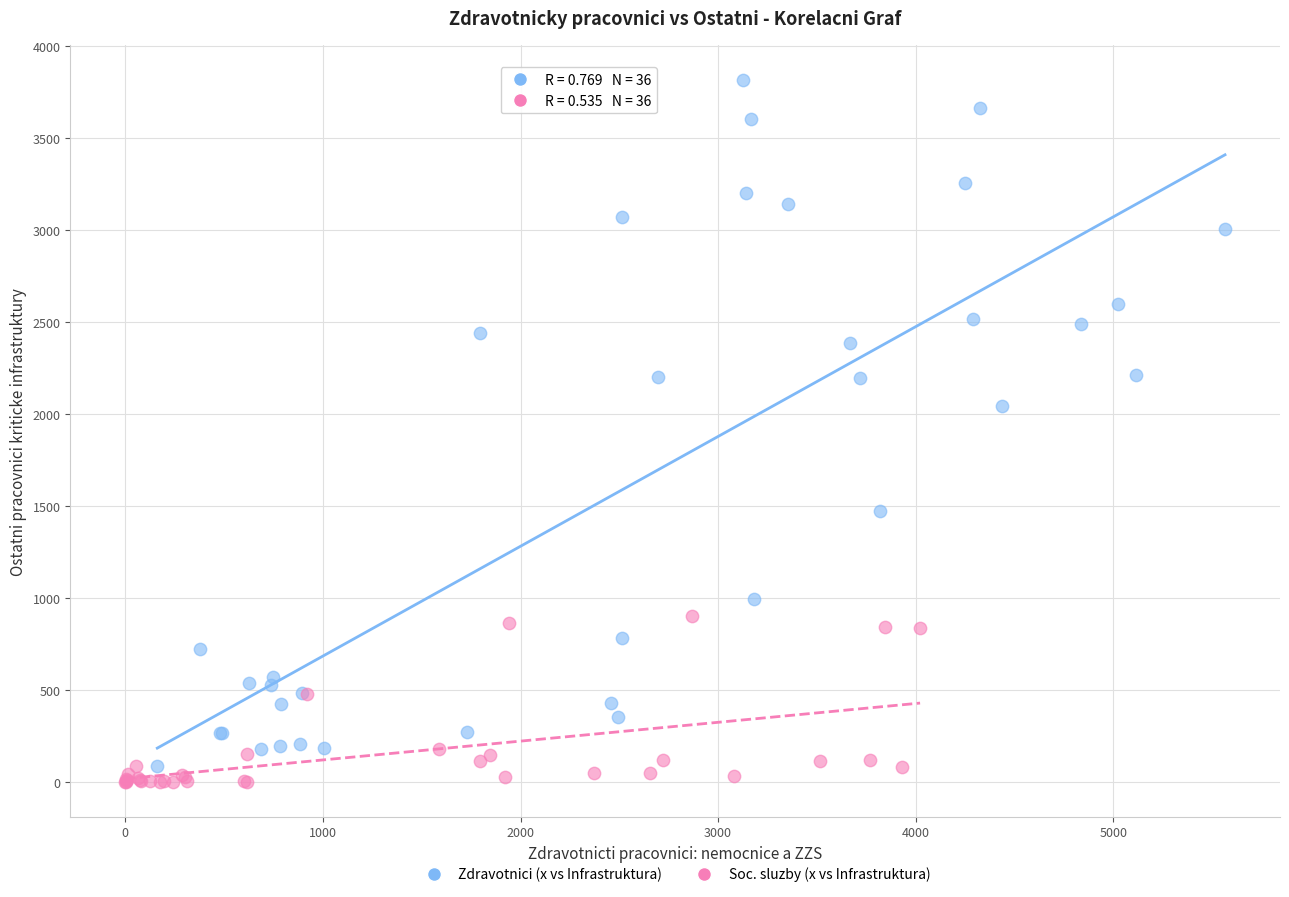

Which series has the largest Y range (max minus min)?

Zdravotnici (x vs Infrastruktura)